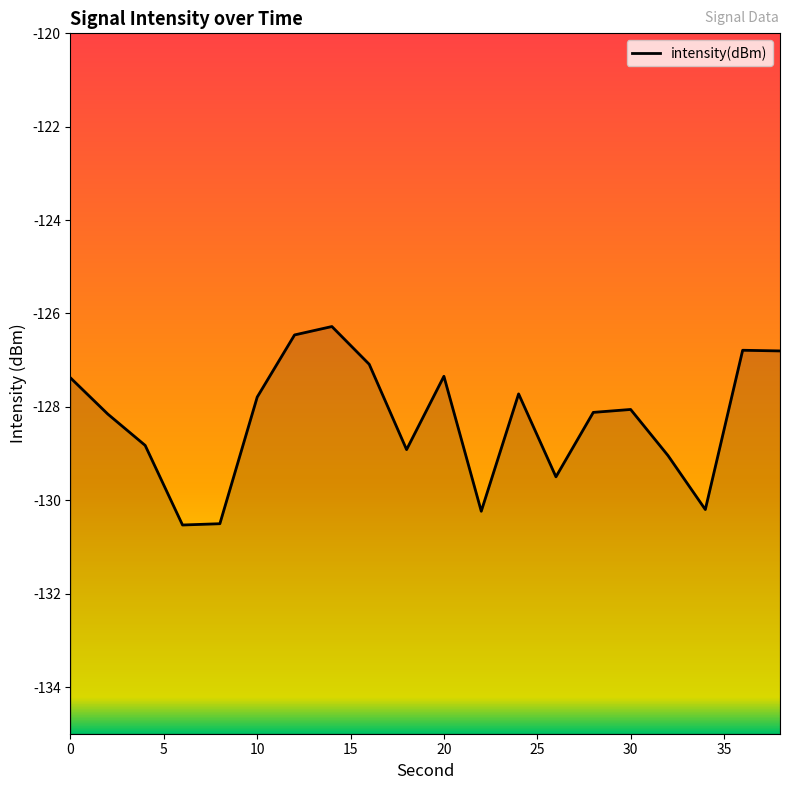

The value at 20 is -168.5. True or false?

False